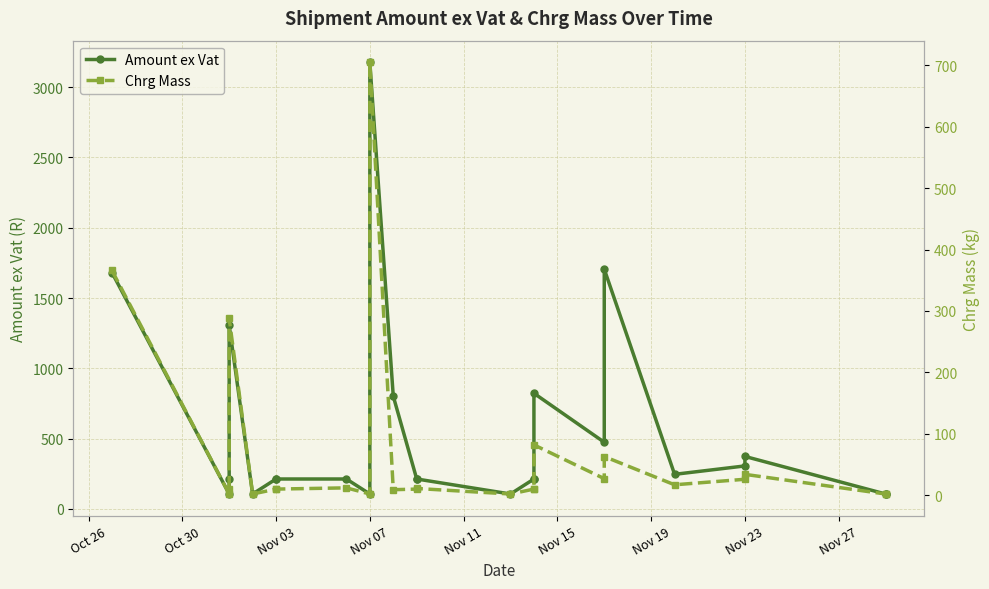

What is the sum of the Chrg Mass values at Nov 23 and Nov 03?

36.0